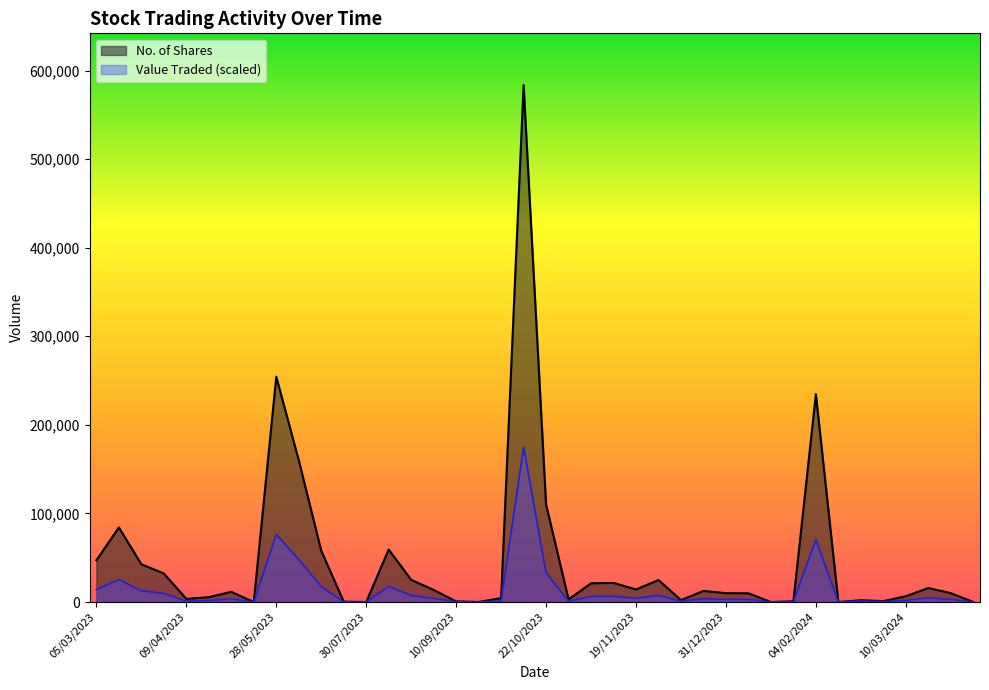

Where is No. of Shares nearest to the value 291824?

28/05/2023